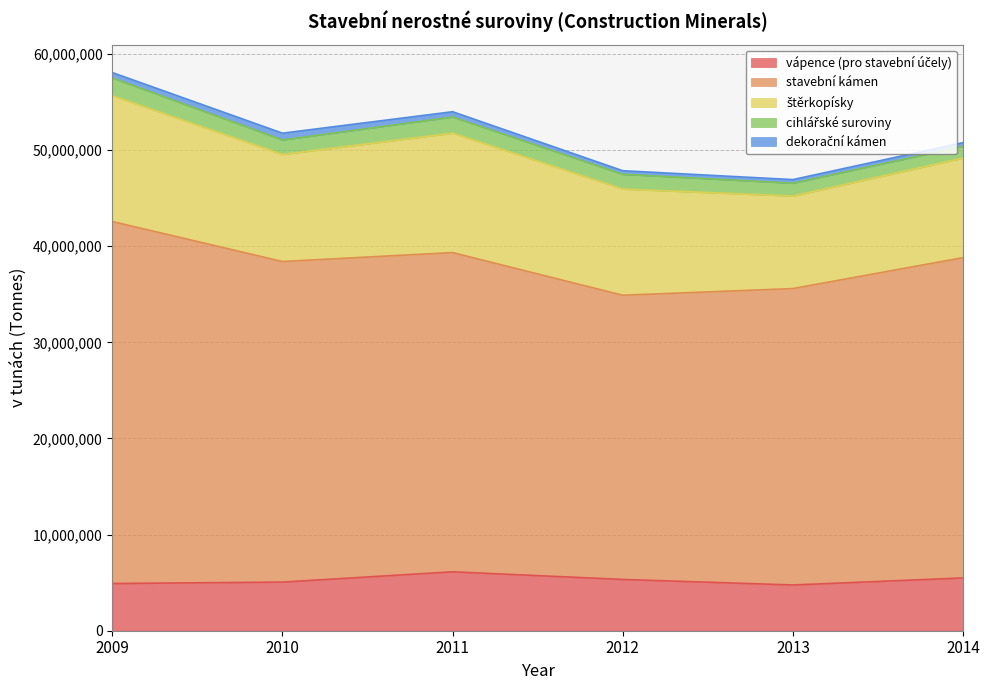

What is the difference between the second highest and minimum values in the vápence (pro stavební účely) series?

732000